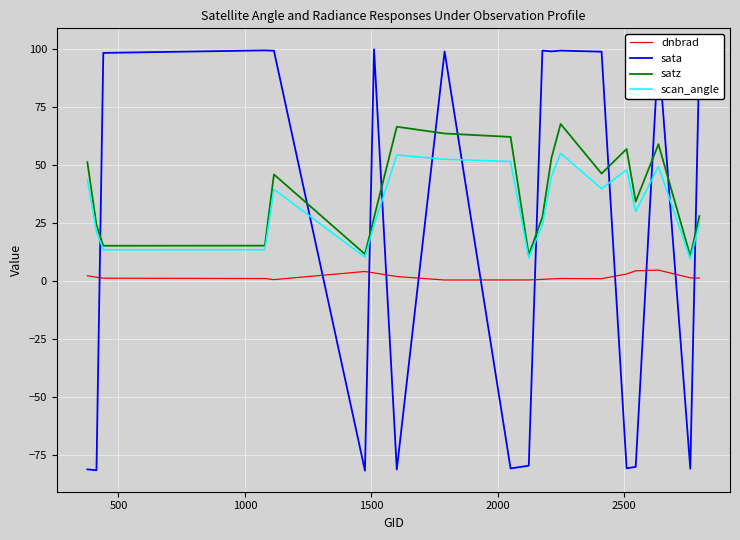

True or false: satz and dnbrad cross at least once.

False